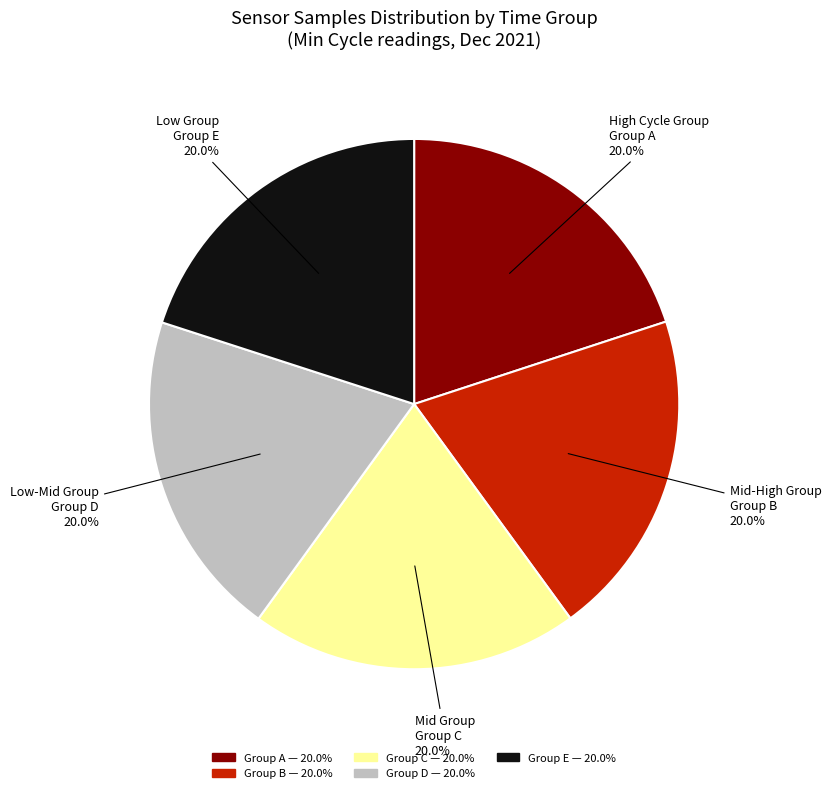

Is there a majority slice in this chart?

No